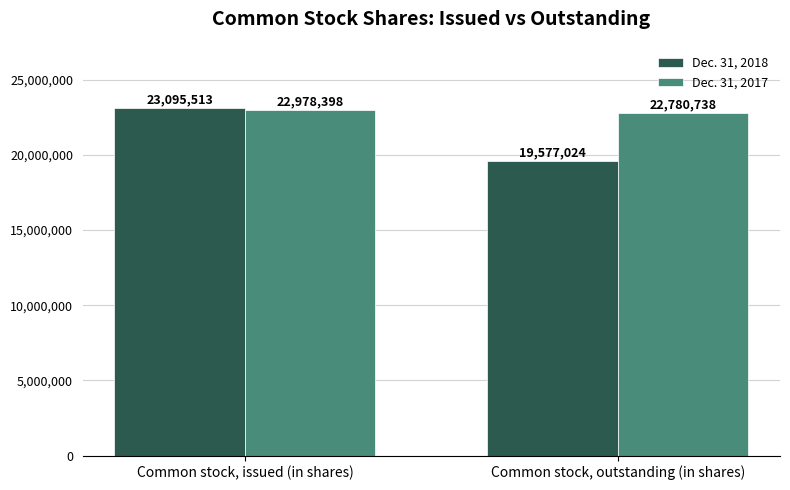

What is the average value of the Dec. 31, 2017 series?

22879568